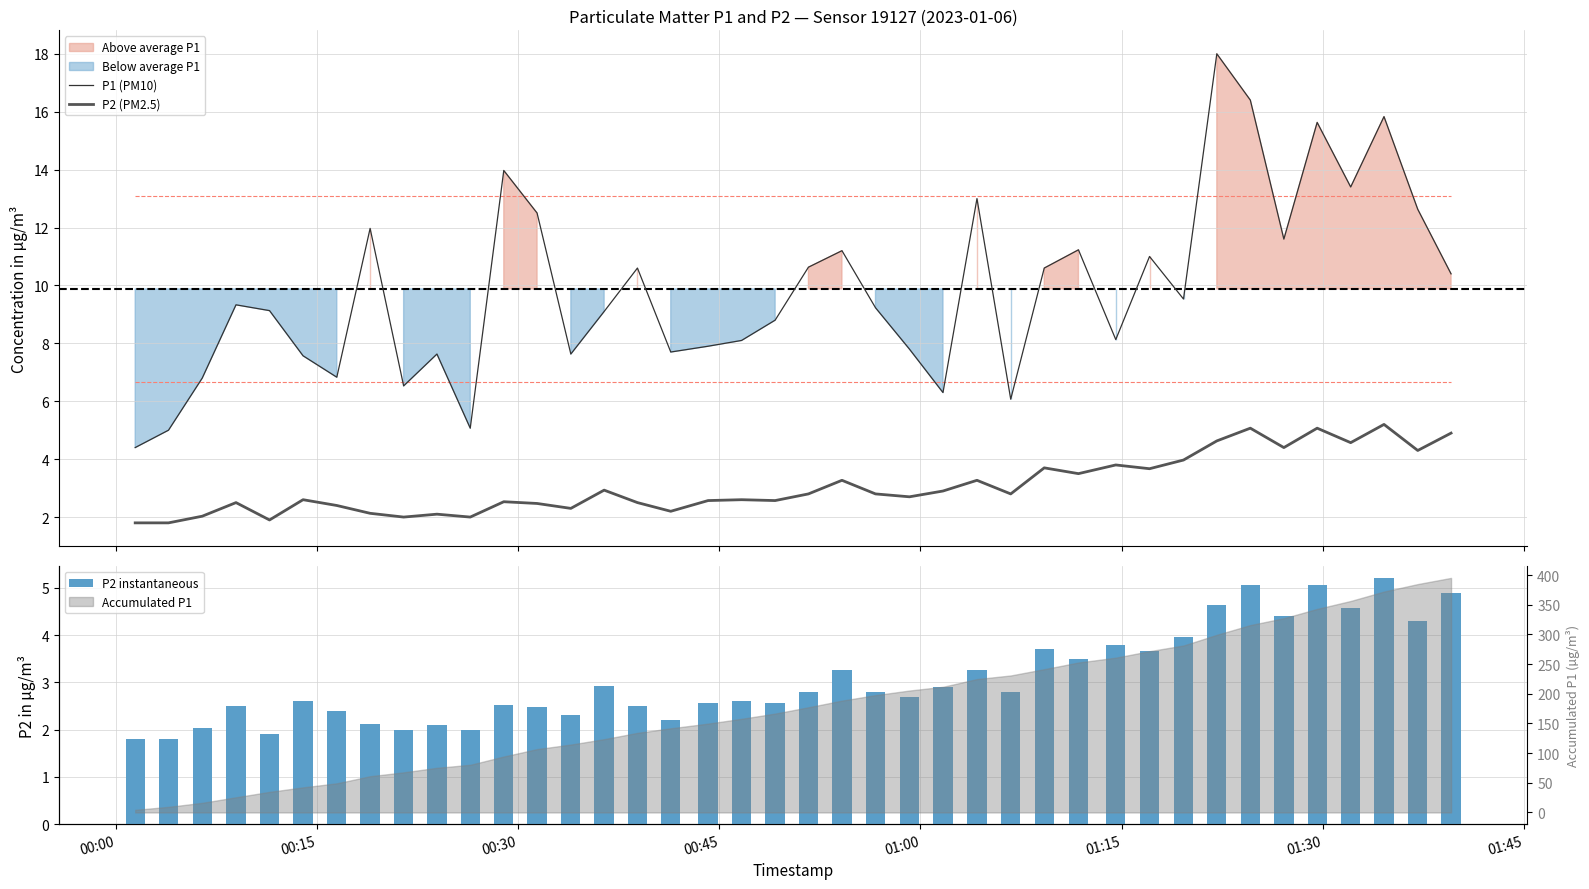

True or false: P2 (PM2.5) and P1 (PM10) intersect in this chart.

False